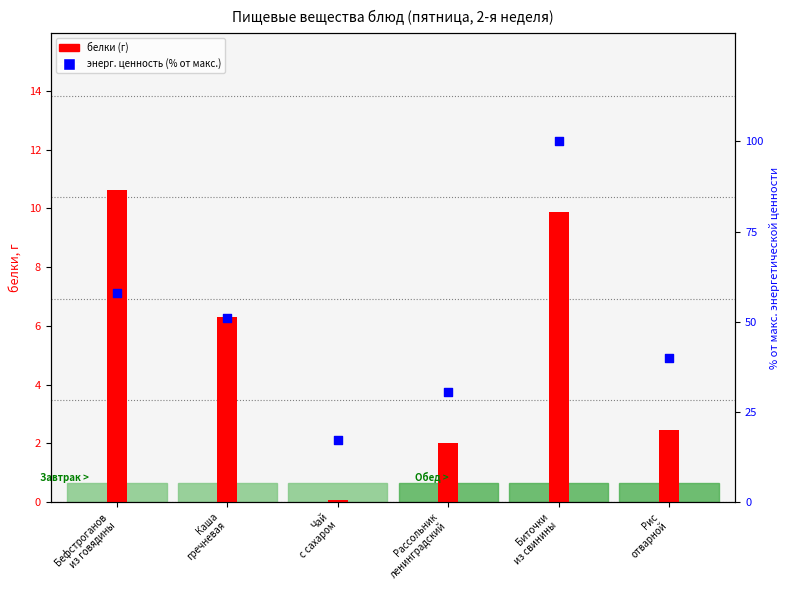

Which series has the widest spread of Y values?

энергетическая ценность (% от макс.)